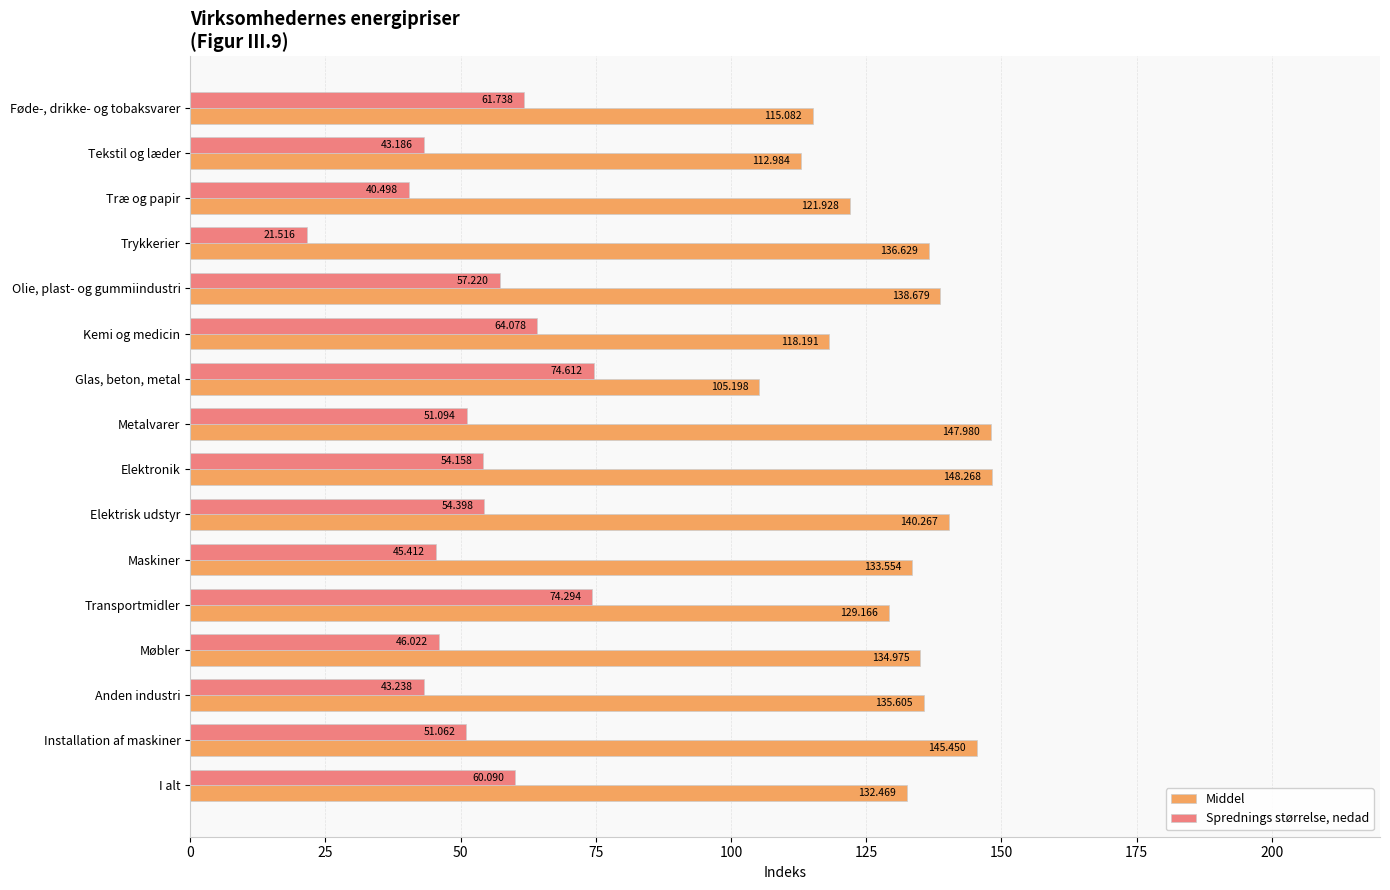

At which category is the sum across all series the highest?

Transportmidler